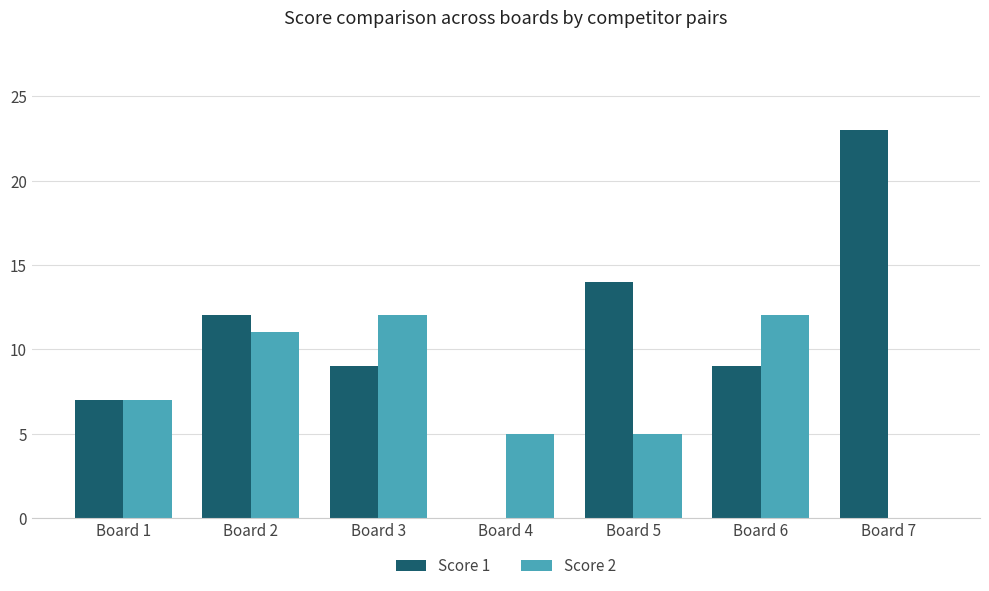

Which series has the largest total across all categories?

Score 1